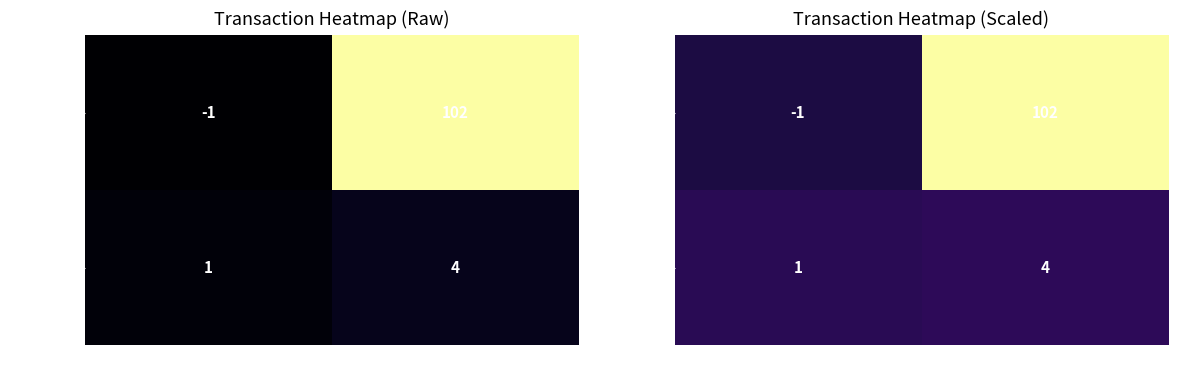

Which series changed the most between direction and io_index?

30847d7f…